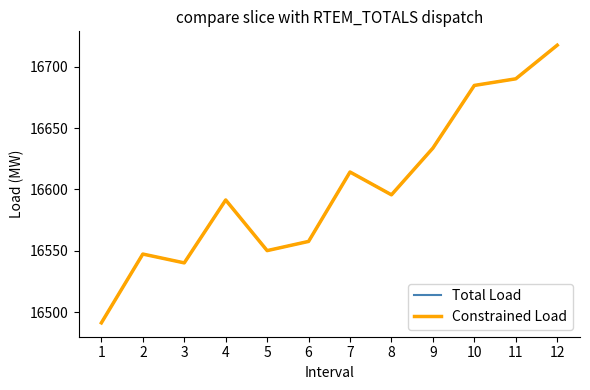

Between 9 and 11, which series saw the biggest shift?

Total Load